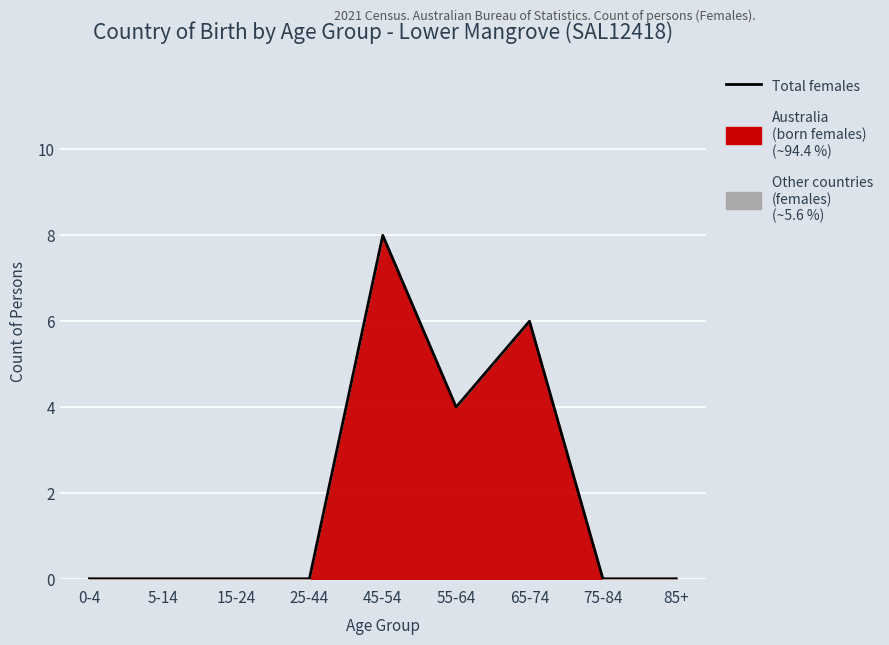

Reading right to left, transcribe all the data shown in this chart.

0	0	6	4	8	0	0	0	0